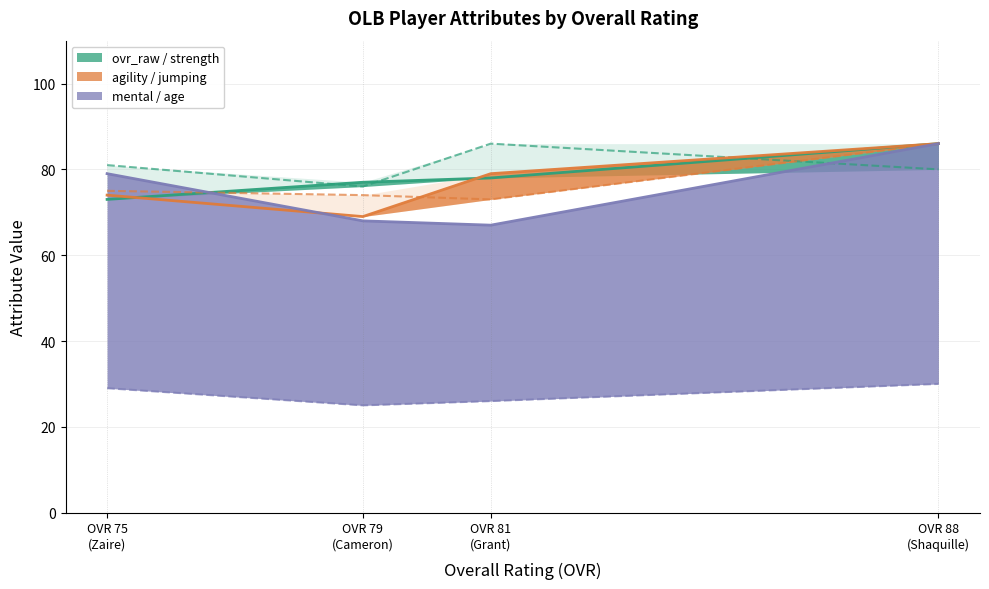

Read the agility value at Grant Sendejo, to the nearest 5.

80